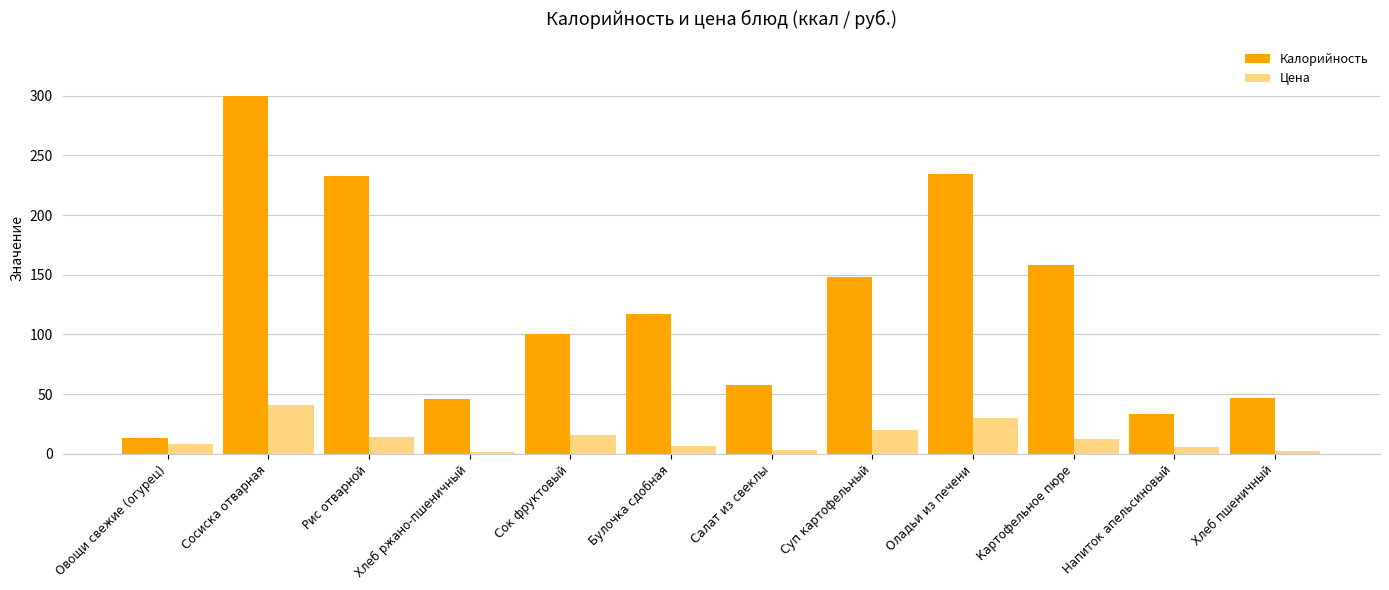

What is the difference between the maximum and minimum values in the Цена series?

40.0